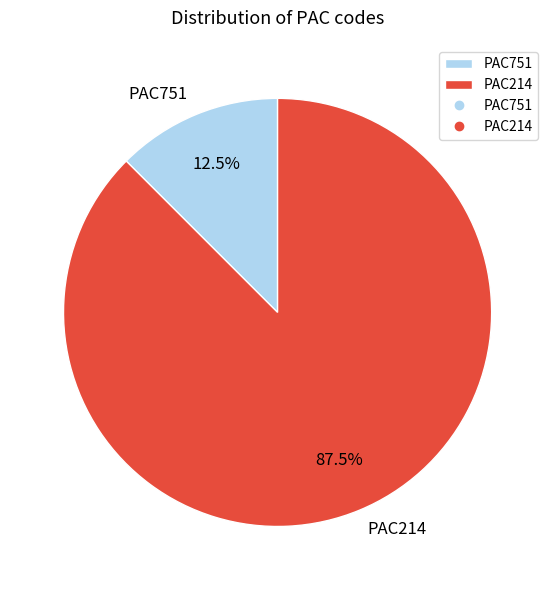

Approximately how many times larger is the value at PAC214 compared to PAC751?

7.0